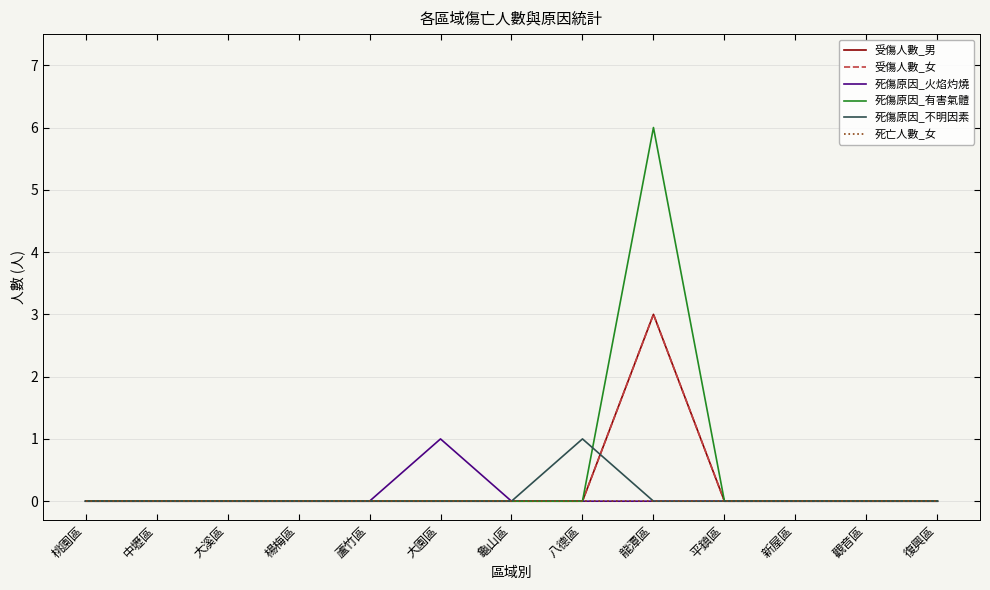

Does the chart have visible grid lines?

Yes